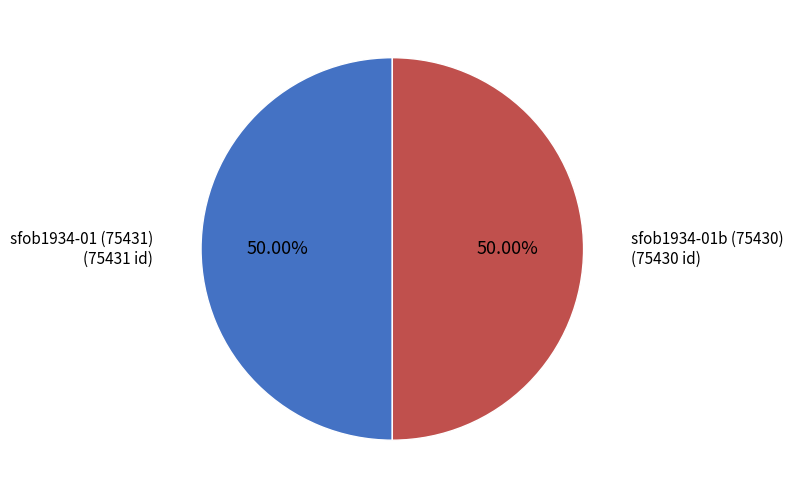

Count the number of slices in the pie.

2